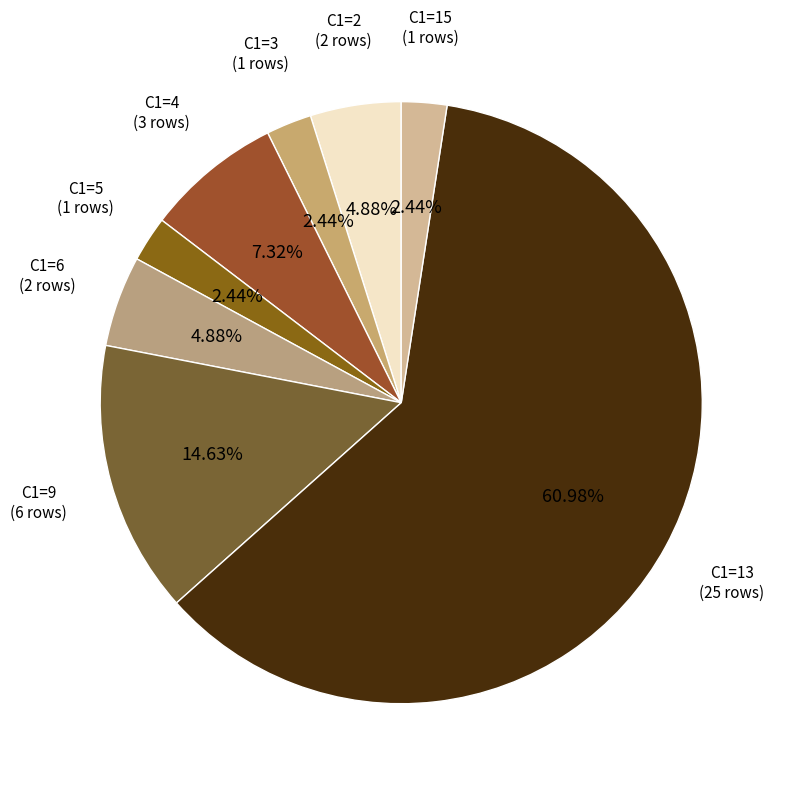

Approximately how many times larger is the value at C1=13 compared to C1=6?

12.5